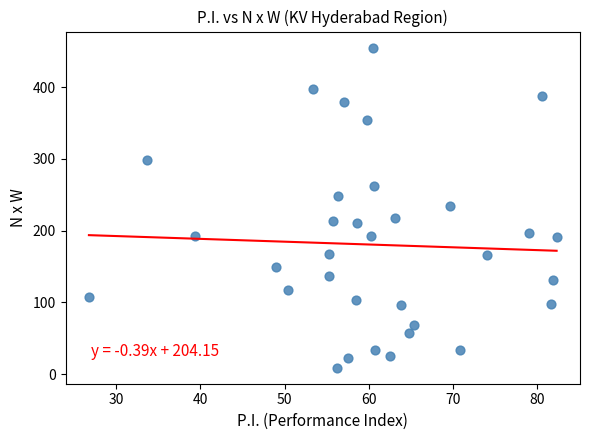

What is the range of Y values (max minus min)?

446